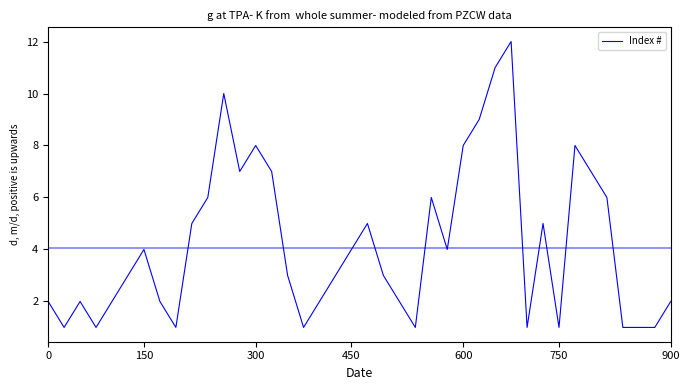

Is this an area chart (filled region under the line)?

No